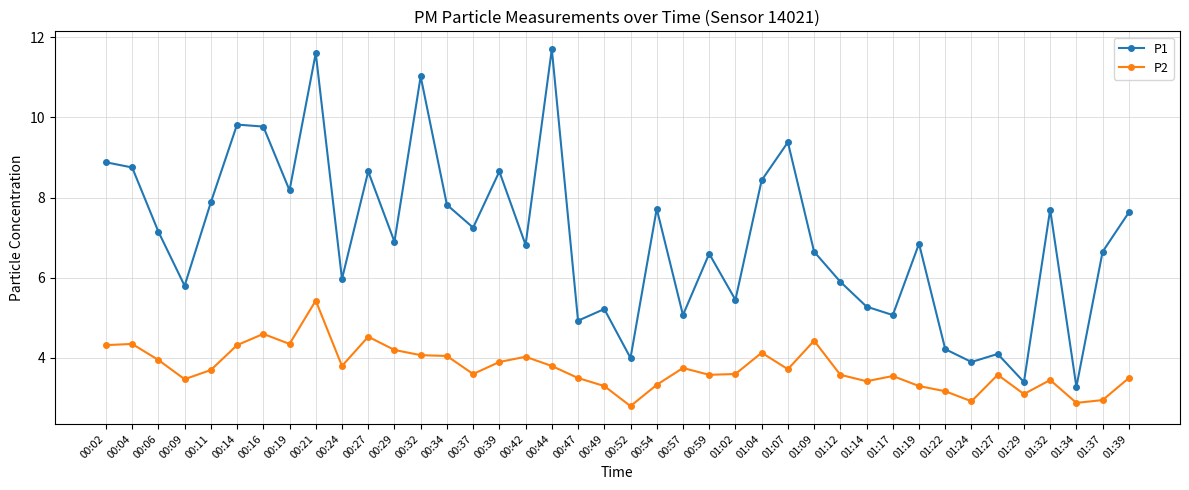

How many lines are shown in the chart?

2